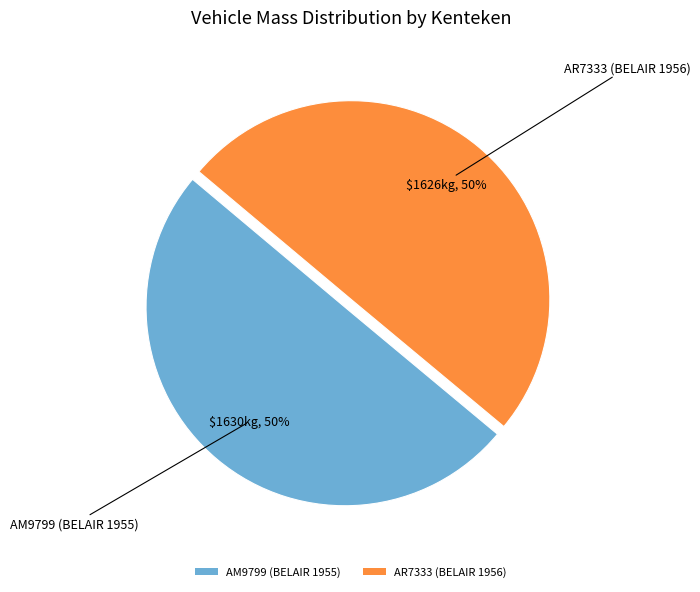

How many segments does this pie chart have?

2